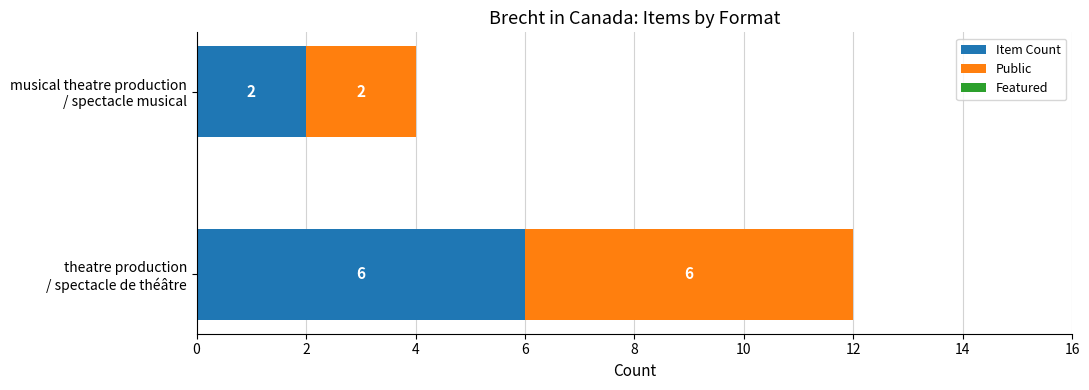

Count the Item Count values in the range 2 to 6.

2